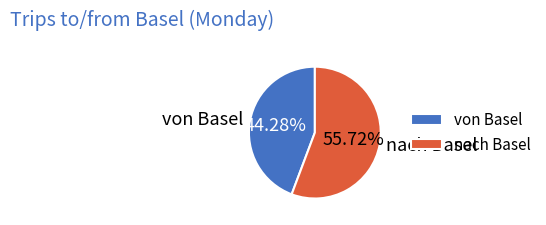

Which slice is the smallest?

von Basel